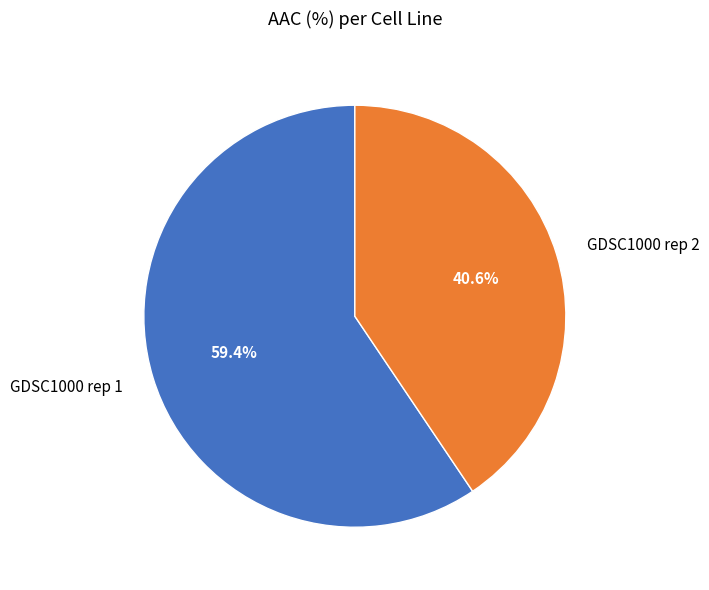

Does GDSC1000 rep 1 represent more than half of the total?

Yes